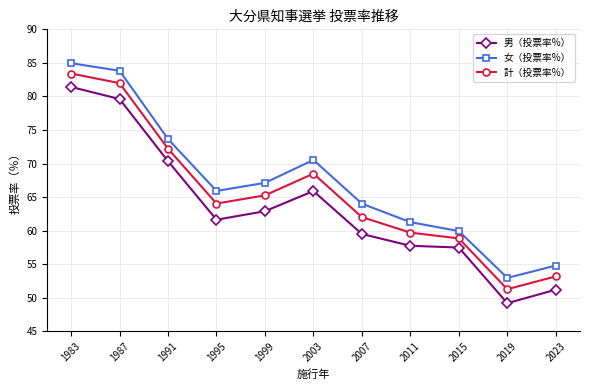

True or false: 男（投票率%） and 計（投票率%） cross at least once.

False